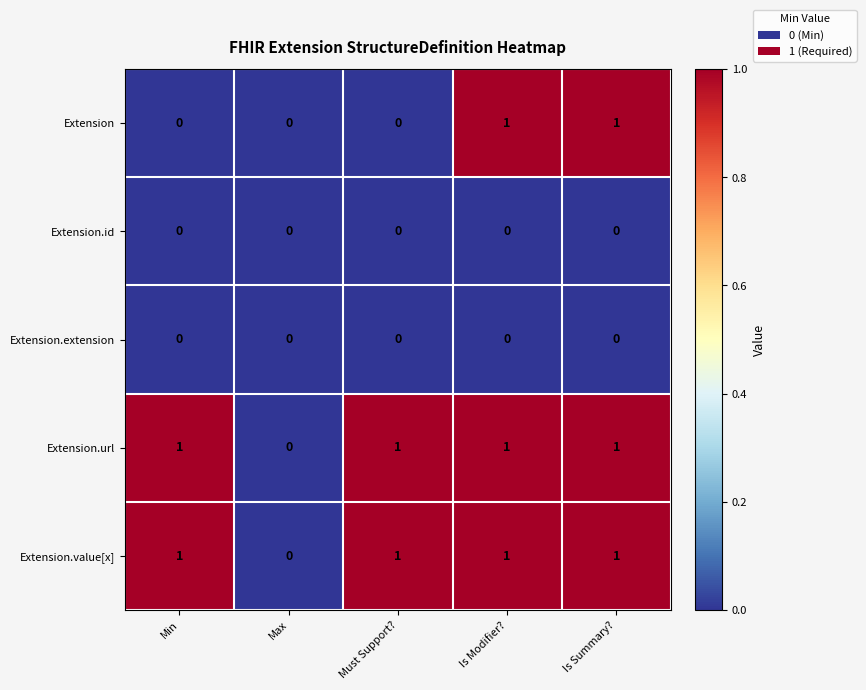

Is it true that Extension equals 1 at Is Modifier??

True